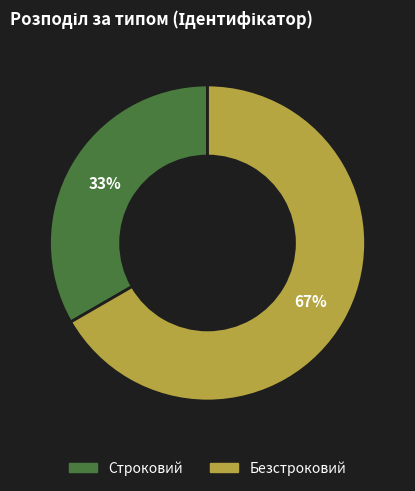

To the nearest percent, what is the combined percentage of Безстроковий and Строковий?

100%